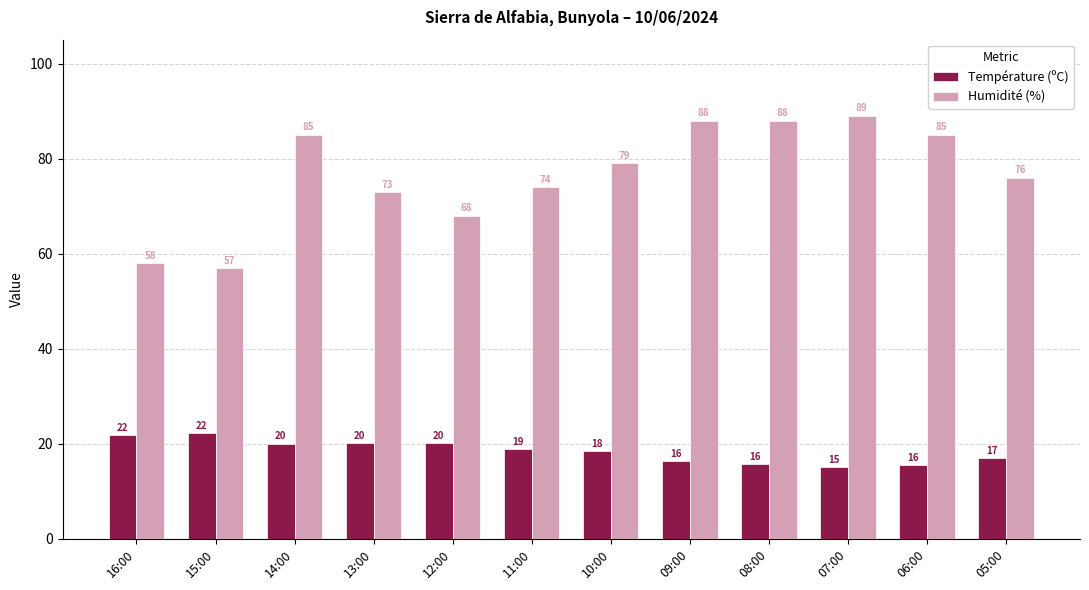

Which category has the lowest value across all series?

07:00